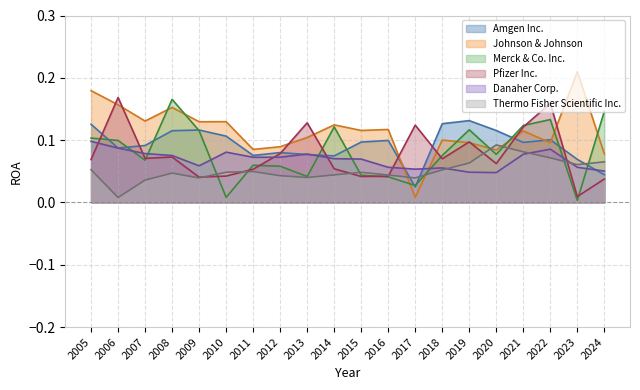

At how many categories does at least one series exceed 0?

20